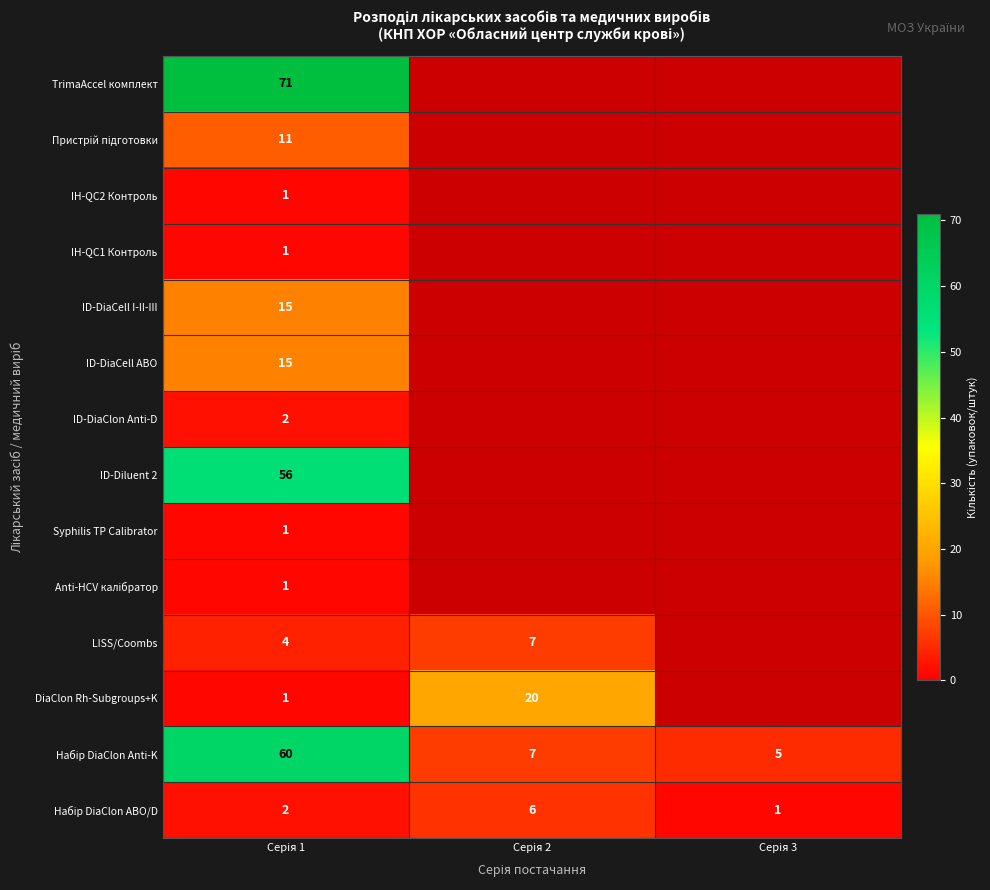

At which label is Набір DiaClon Anti-K closest to 32?

Серія 2